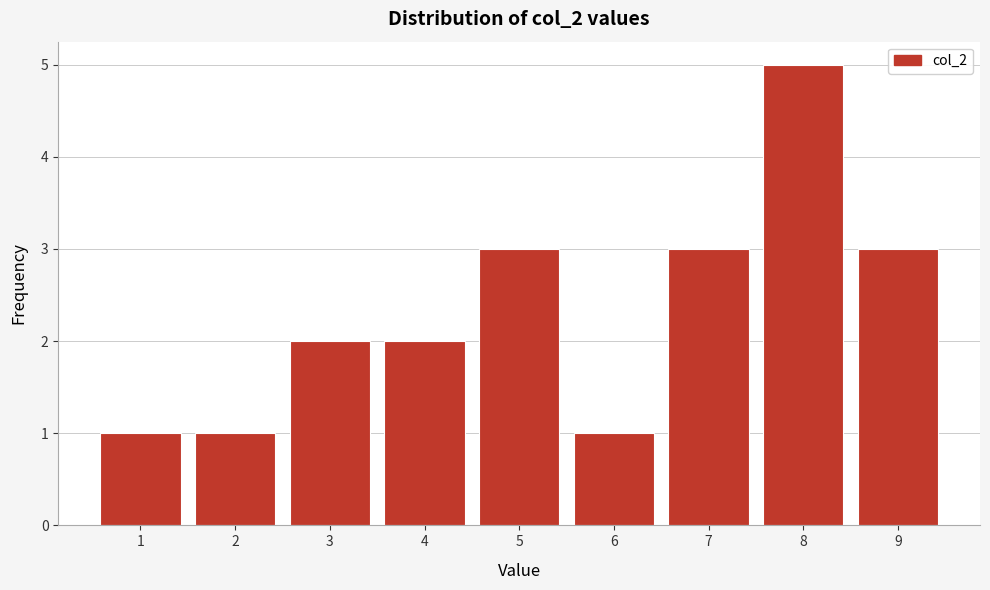

Reading left to right, what are all the values shown in this chart?

1=1	2=1	3=2	4=2	5=3	6=1	7=3	8=5	9=3